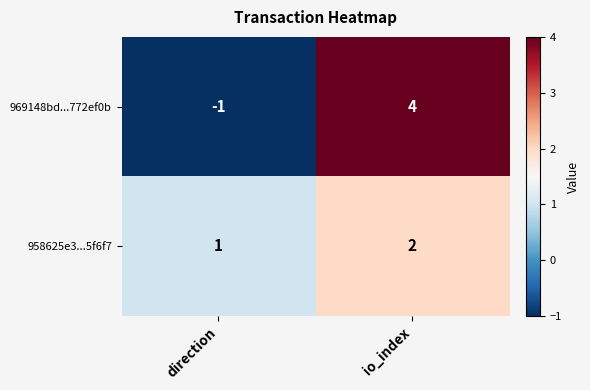

What is the sum of all 969148bd...772ef0b values?

3